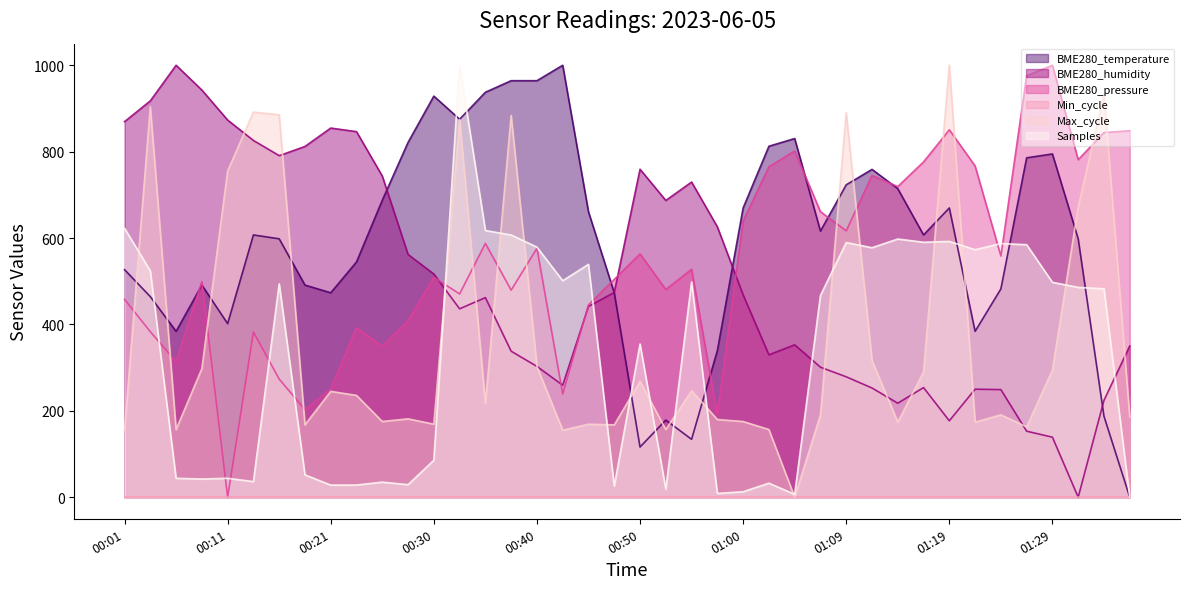

How many lines are shown in the chart?

6